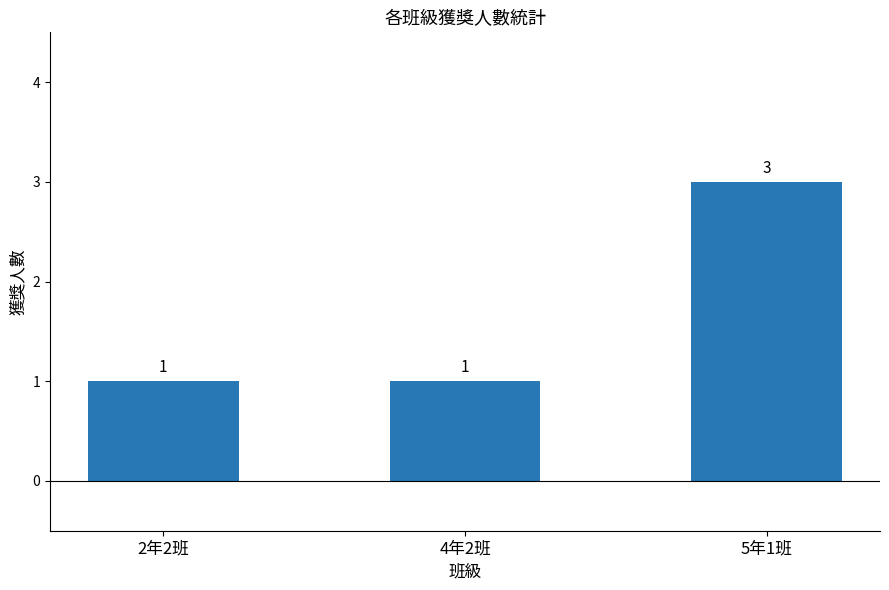

What is the difference between the maximum and minimum values?

2